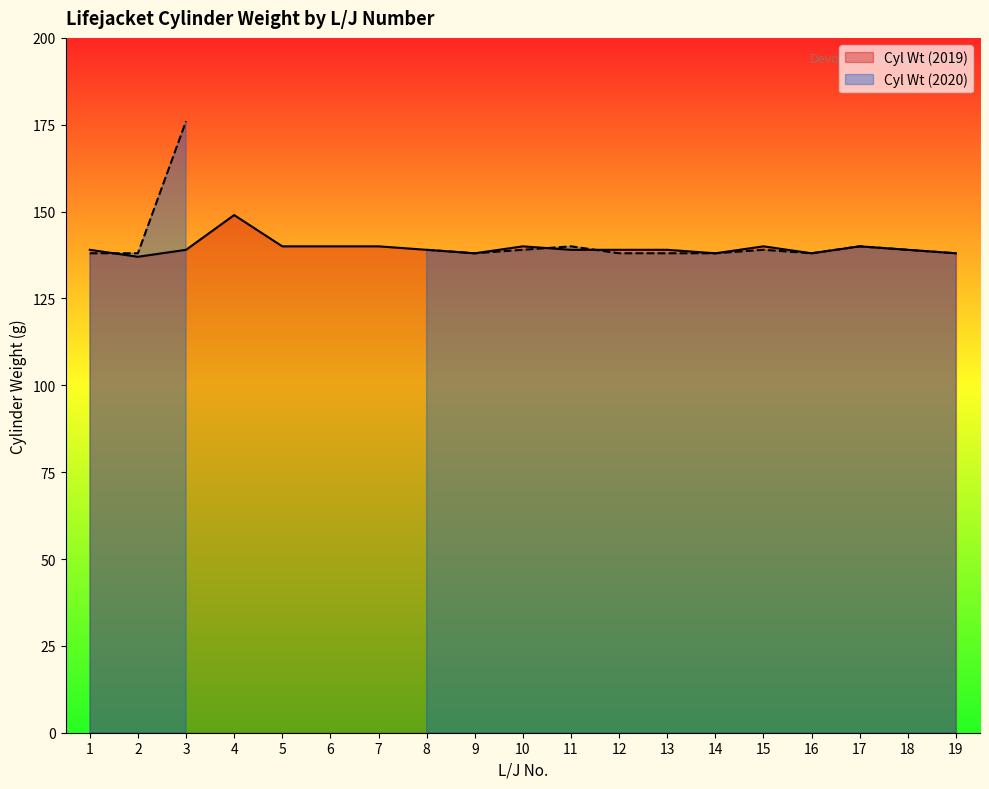

Which has a higher value, 19 or 17?

17